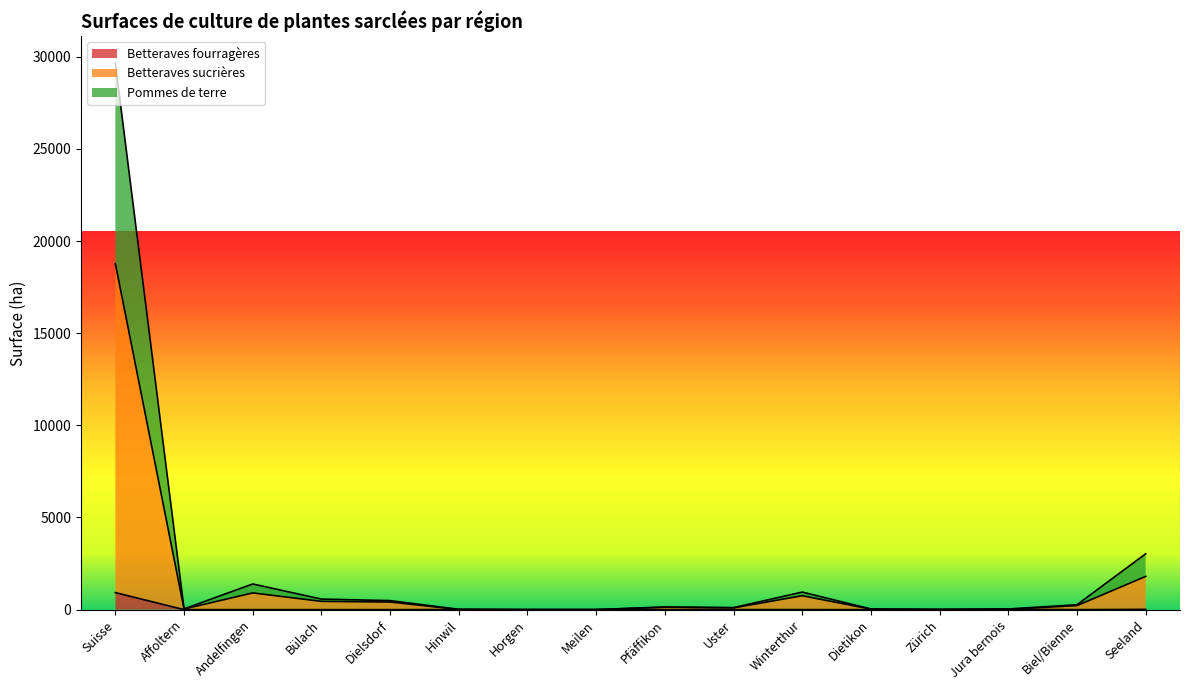

Which category has the highest value in the Betteraves fourragères series?

Suisse